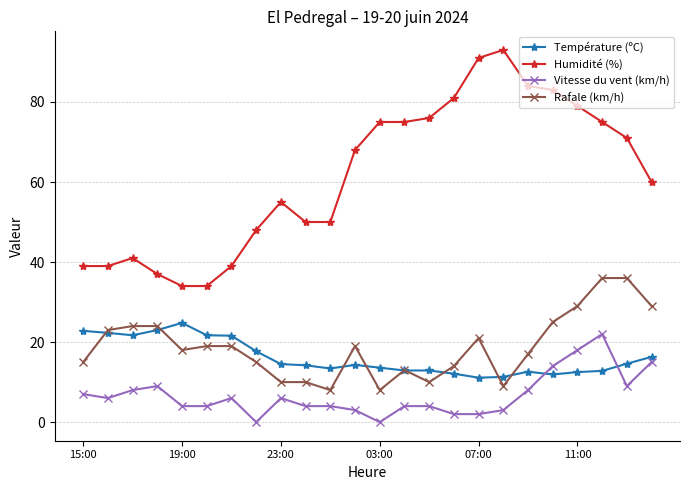

Does the chart have visible grid lines?

Yes